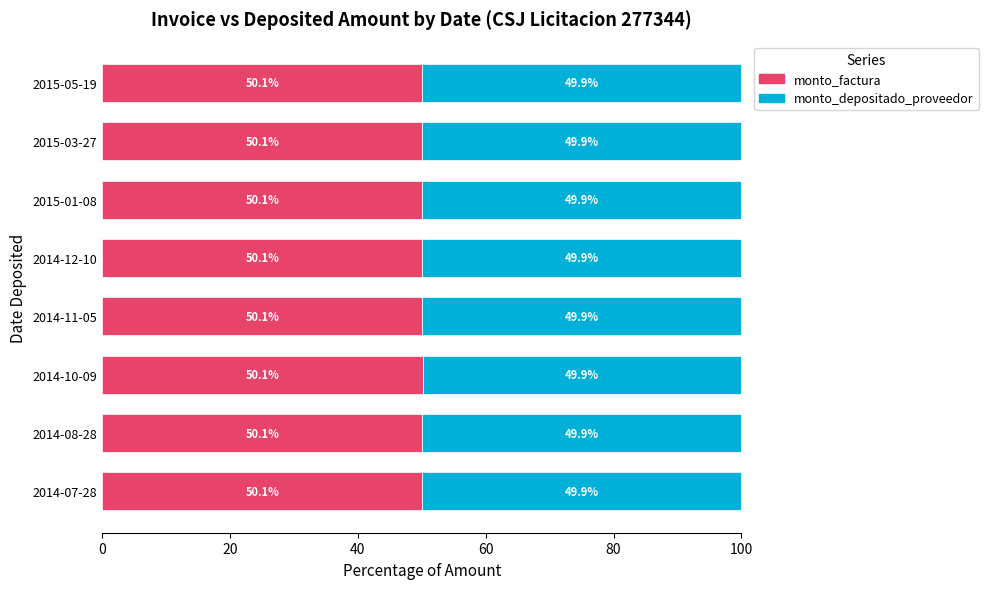

What is the maximum value for monto_factura?

50.1